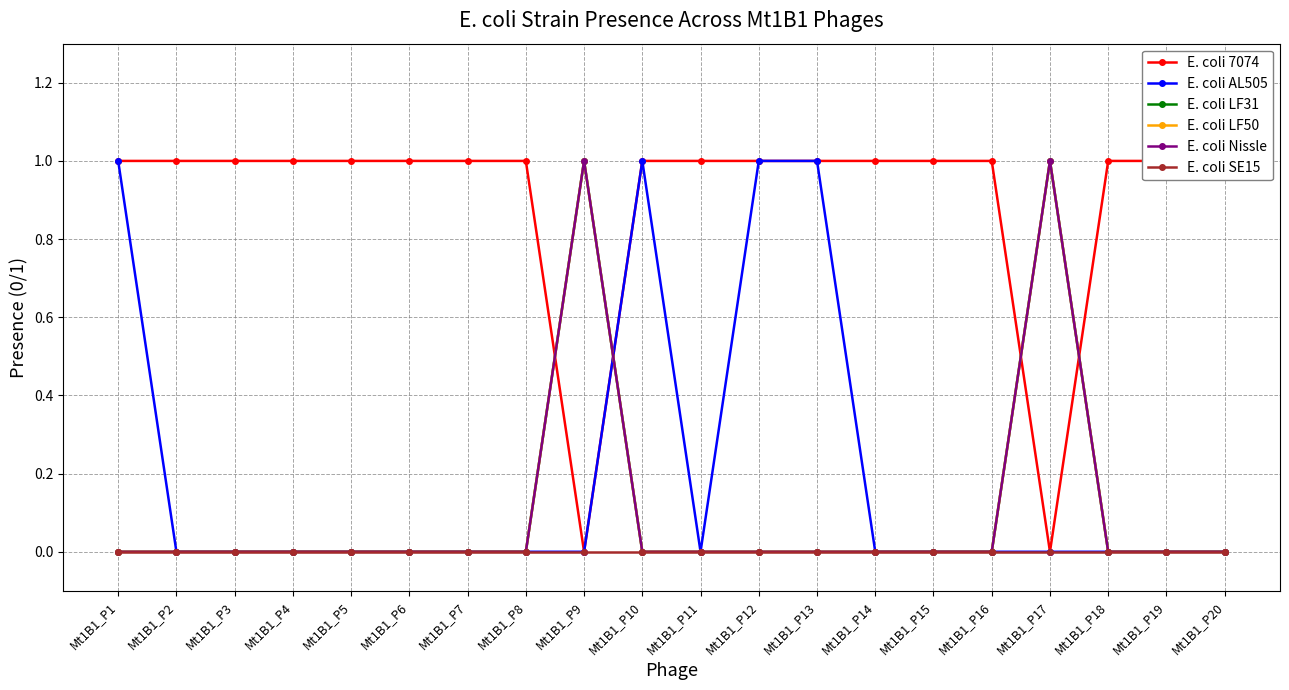

What is the sum of all E. coli LF50 values?

2